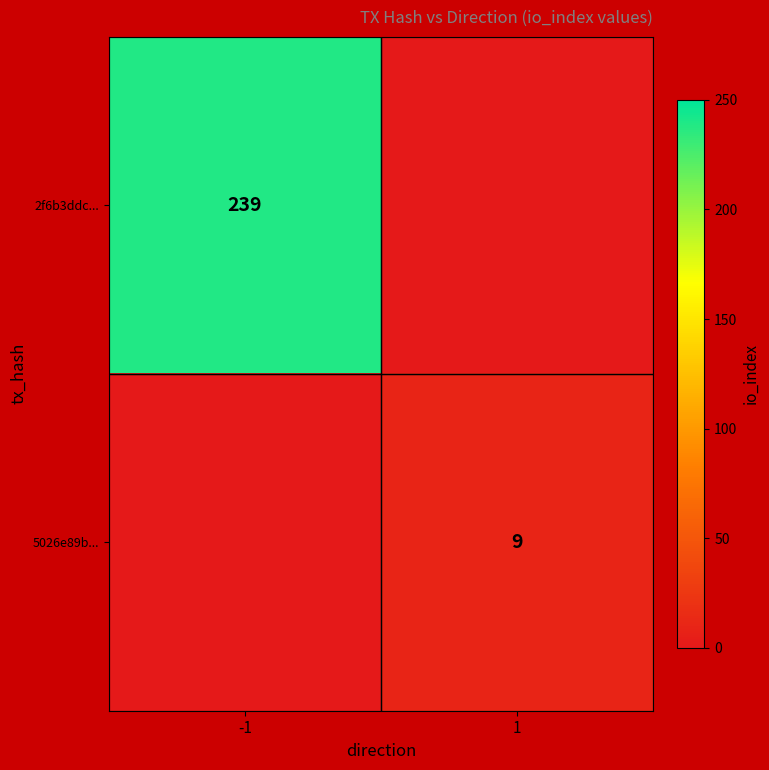

True or false: 2f6b3ddc... has a value of 239 at -1.

True